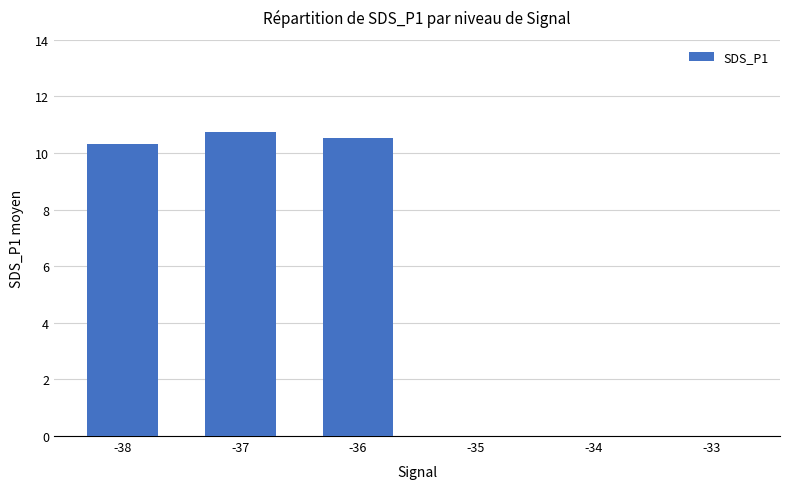

Reading left to right, transcribe all the data shown in this chart.

10.3	10.8	10.5	0.0	0.0	0.0